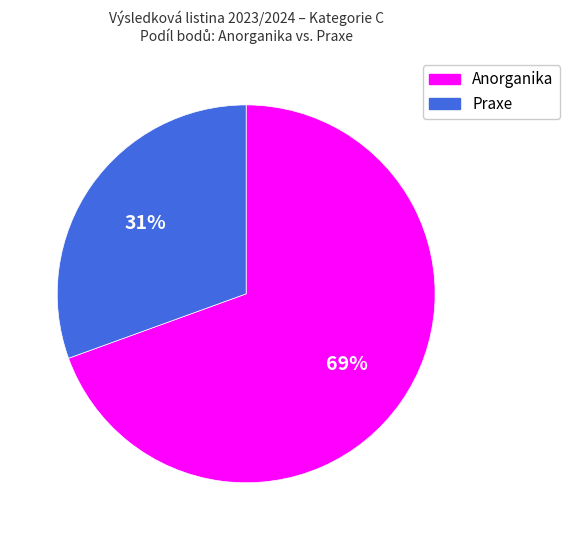

How many segments does this pie chart have?

2